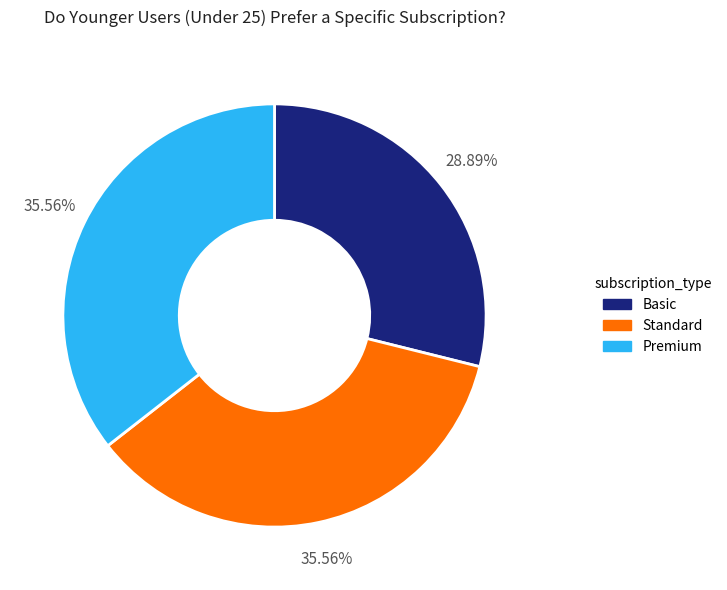

What is the smallest slice in the pie chart?

Basic